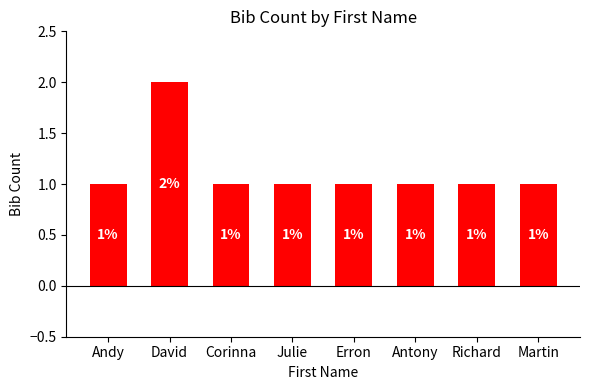

What is the label of the 3rd bar from the left?

Corinna